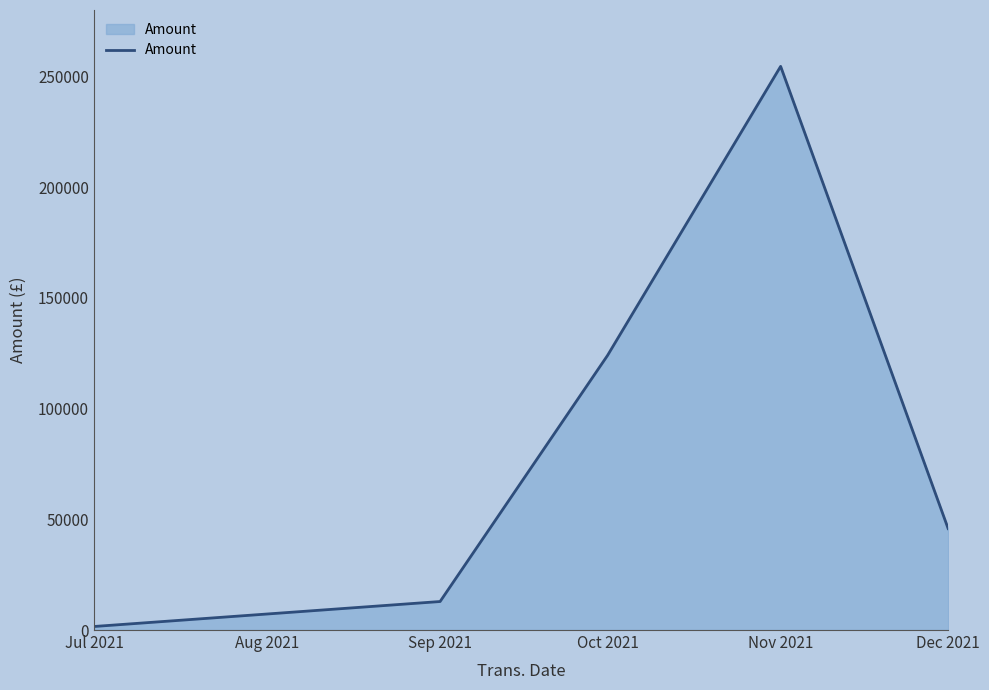

Is it true that the value at Oct 2021 is 123998.1?

True